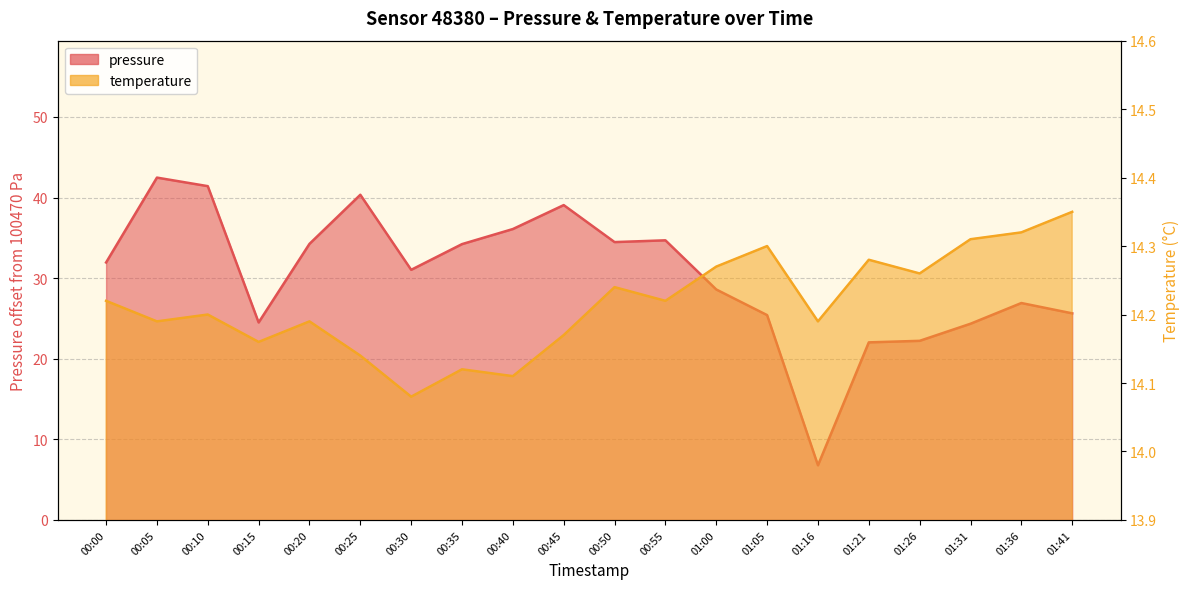

Where is the first local maximum for pressure?

00:05